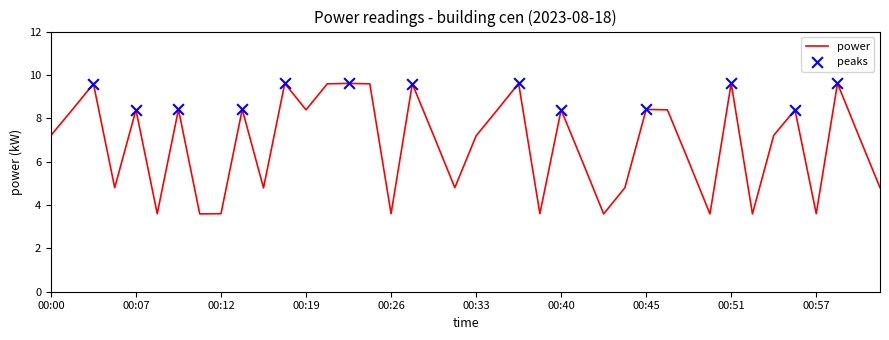

What is the difference between the maximum and minimum values?

6.0